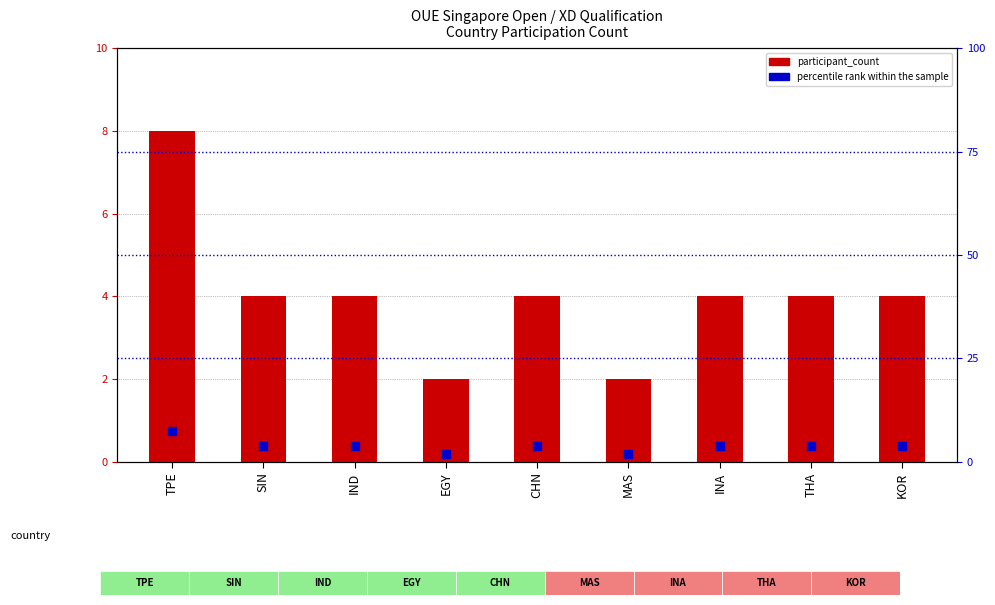

At how many categories does at least one series exceed 5?

1